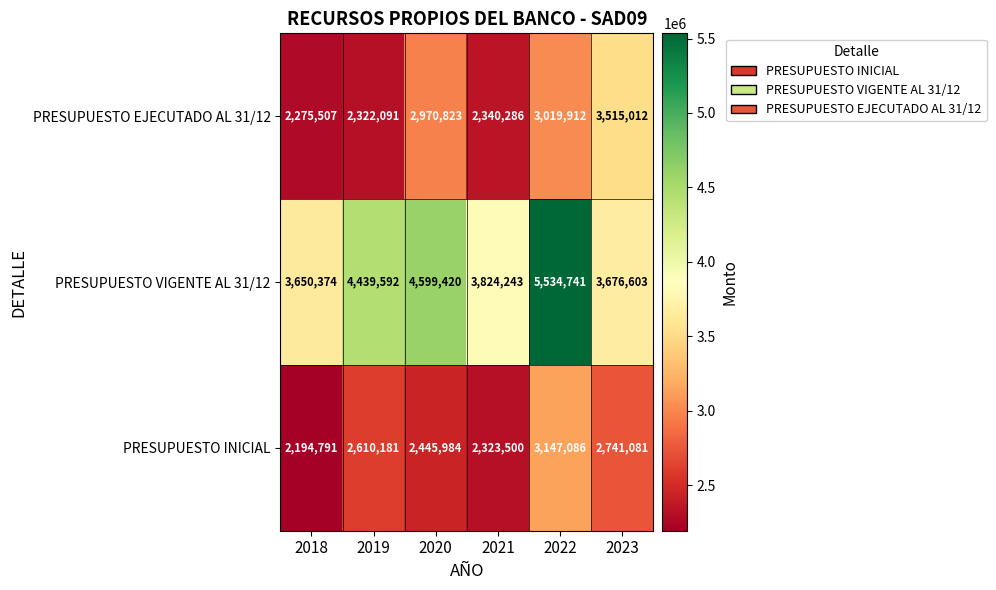

Which category has the highest value in the PRESUPUESTO VIGENTE AL 31/12 series?

2022